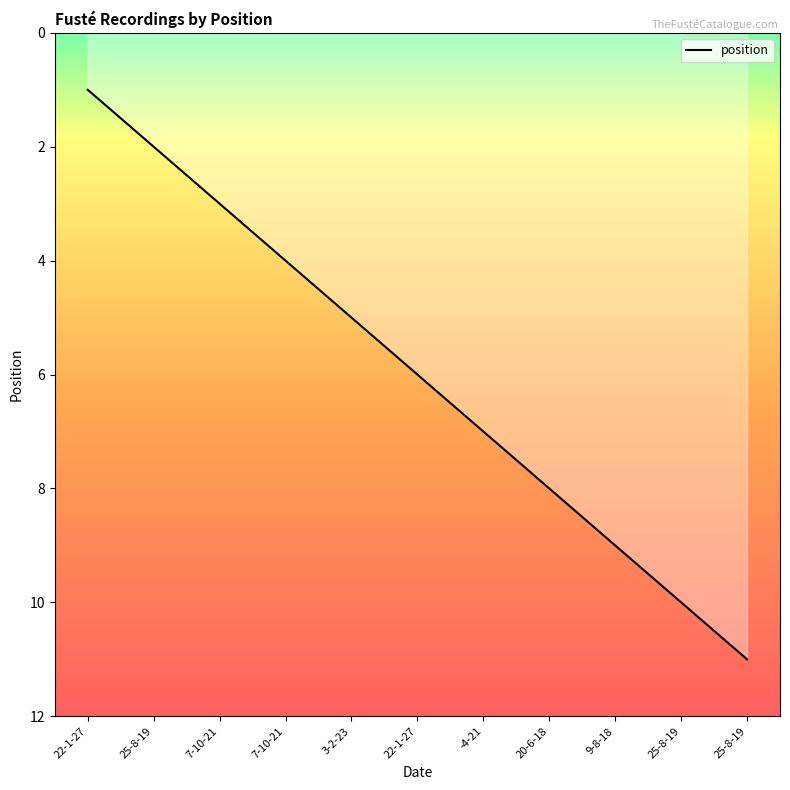

At which label is the value closest to 6?

22-1-27